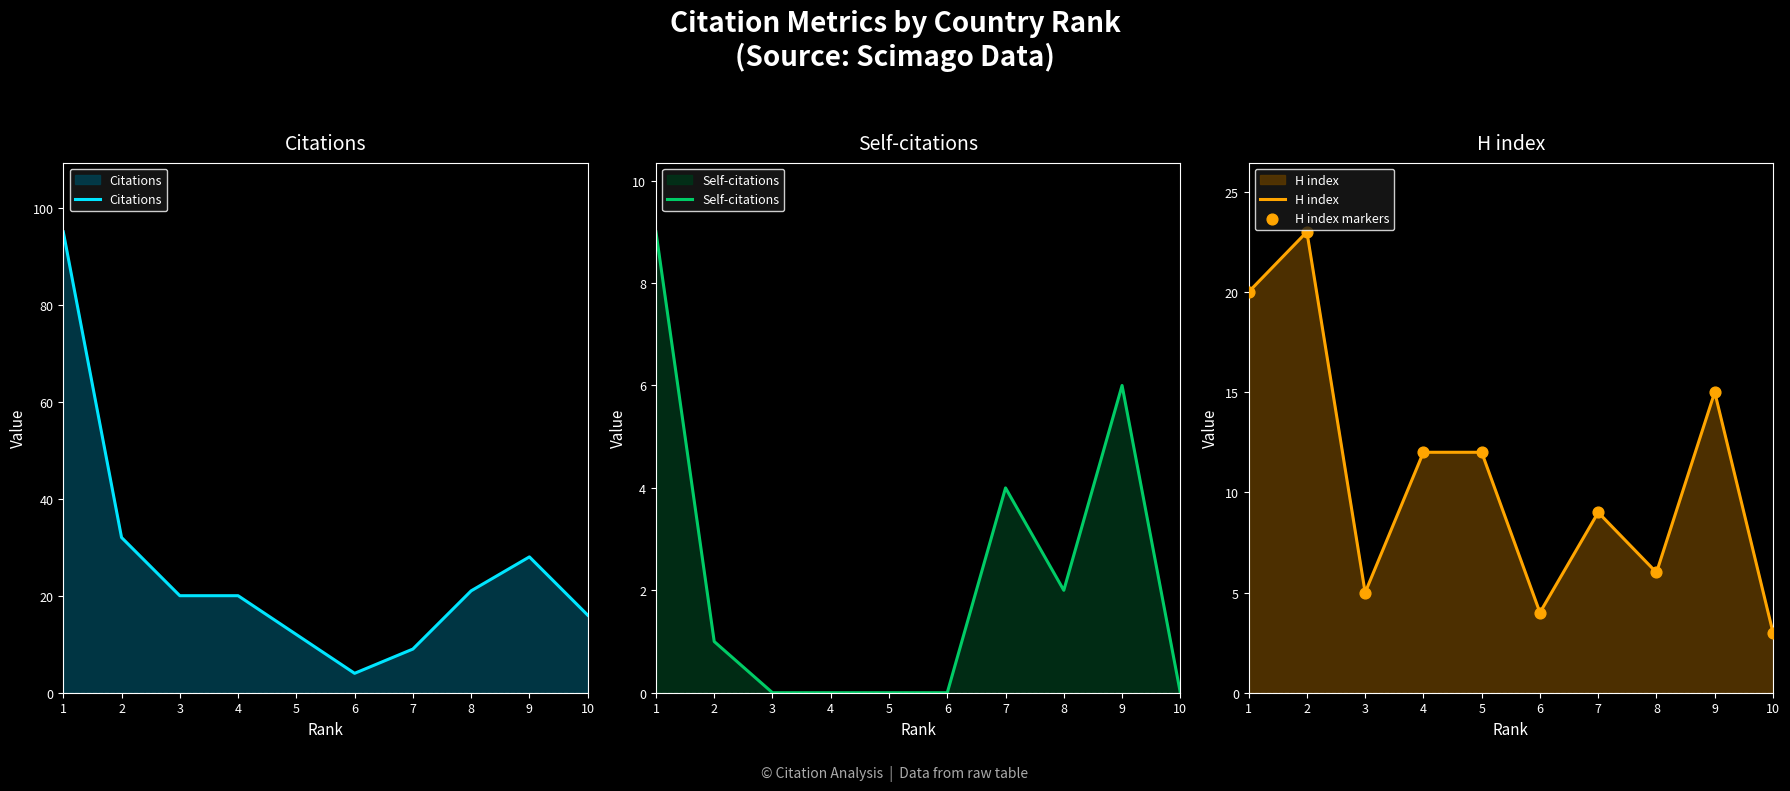

Which series contains the highest Y value?

Citations